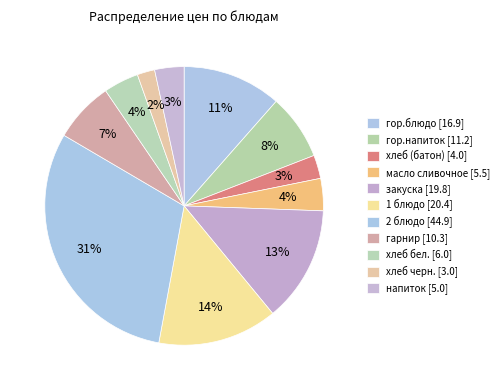

How many segments does this pie chart have?

11